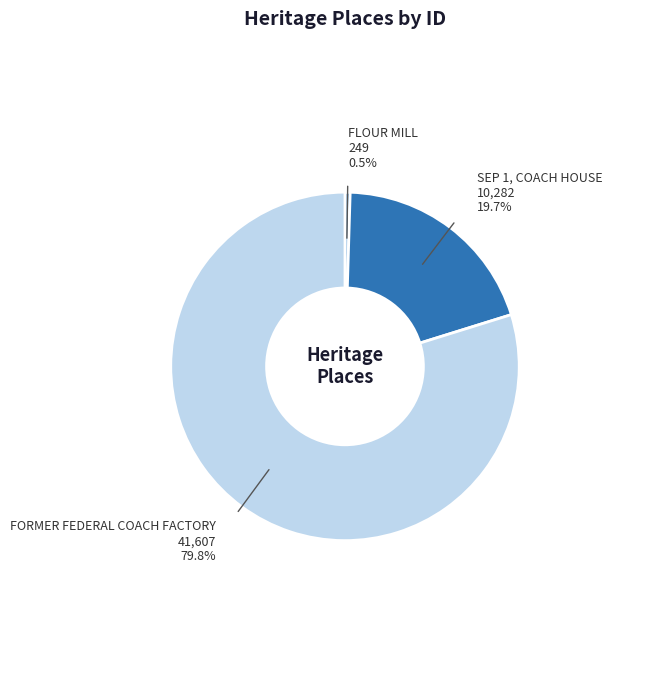

Count the number of slices in the pie.

3